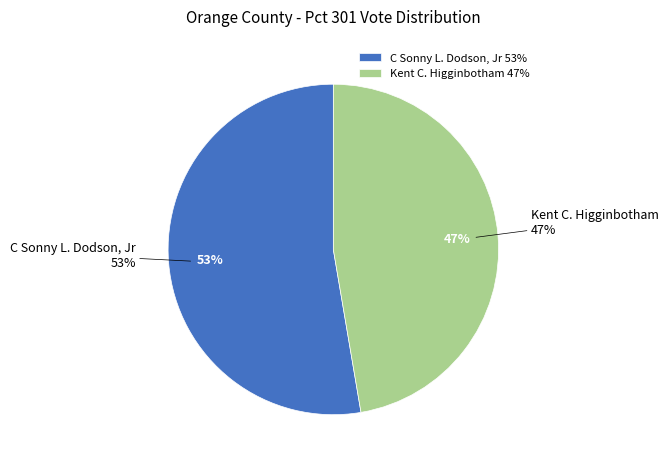

What percentage do Kent C. Higginbotham and C Sonny L. Dodson, Jr together represent?

100.0%